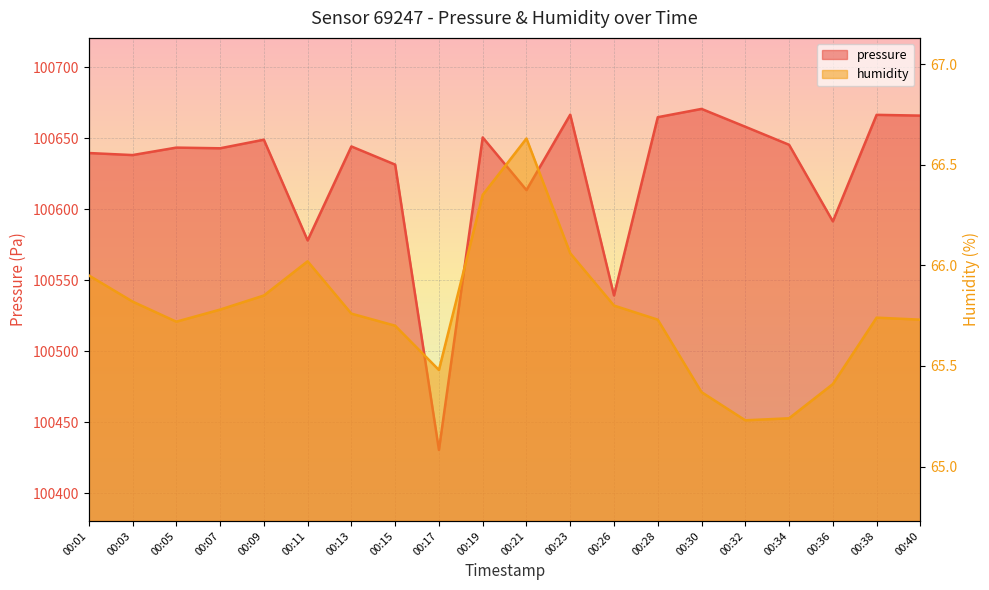

Between 00:30 and 00:40, which series saw the biggest shift?

pressure